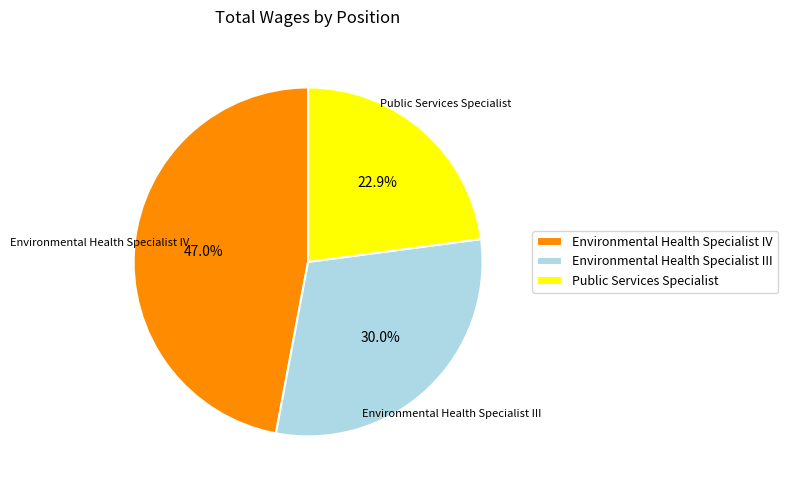

Does any single category account for the majority?

No